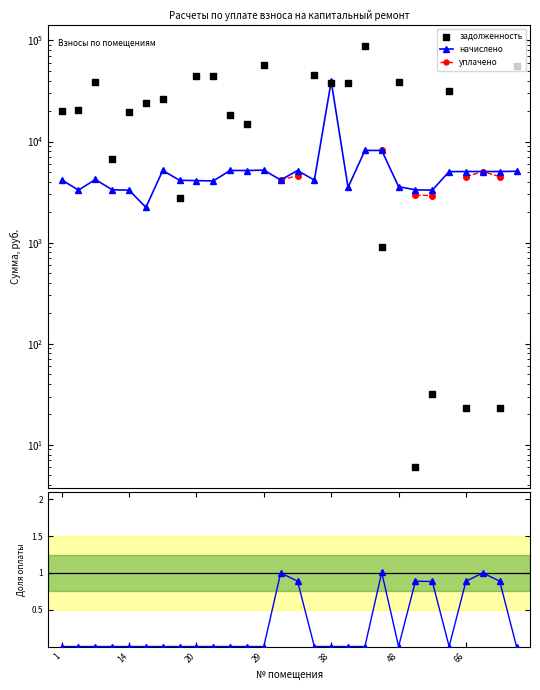

Which series reaches the maximum Y coordinate?

задолженность